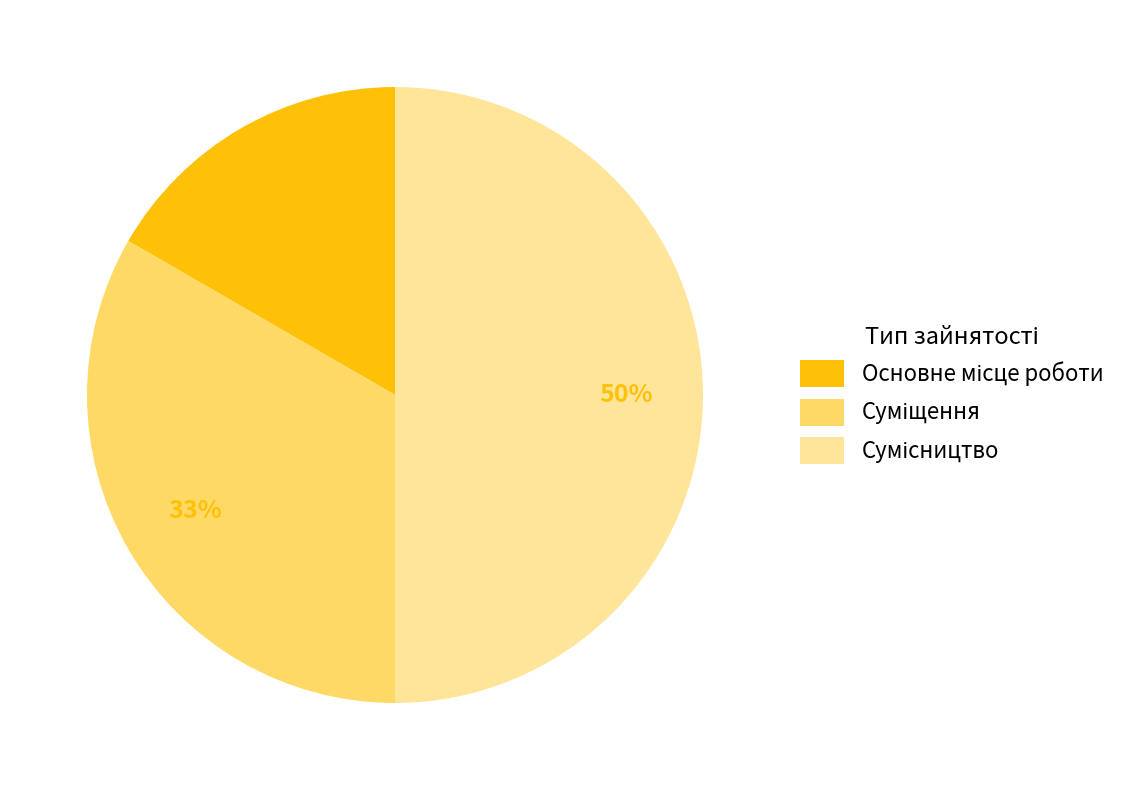

To the nearest percent, what is the difference between the largest and smallest slice percentages?

33%